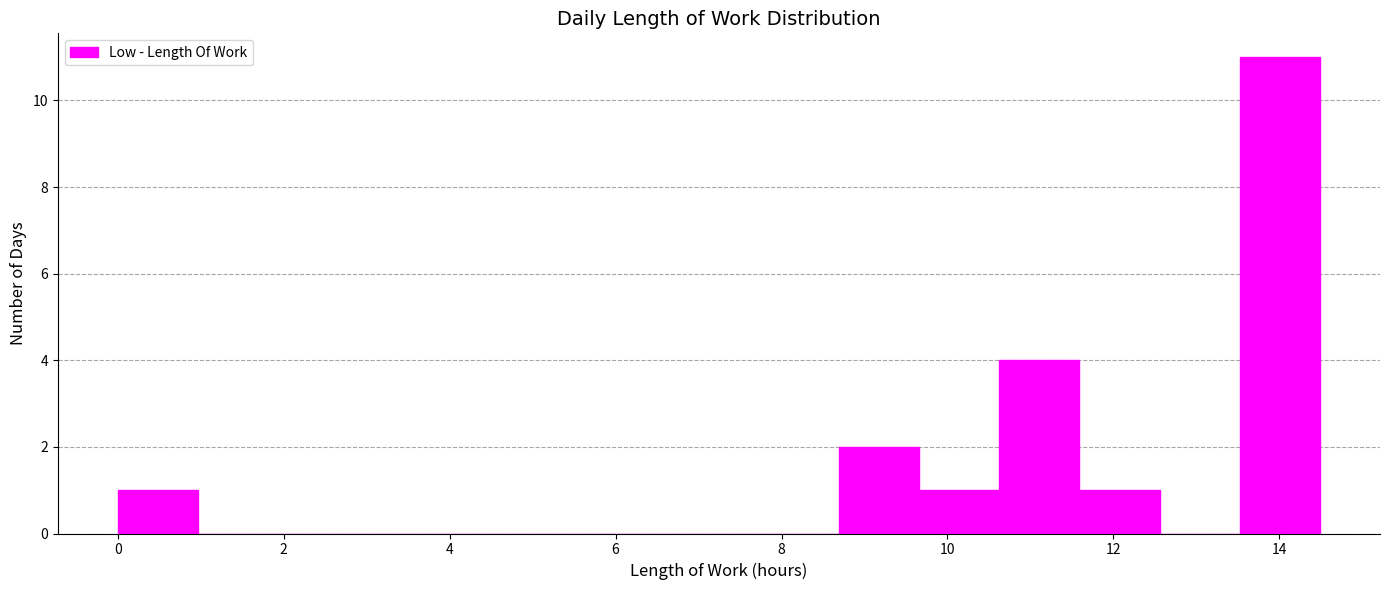

Reading left to right, transcribe this chart: for each bar, give the range it covers on the x-axis and its height. Neither the bar edges nor the heights are printed on the chart, so give them approximately, as read against the axes.

0.0 to 1.0: 1
1.0 to 2.0: 0
2.0 to 2.8: 0
2.8 to 3.8: 0
3.8 to 4.8: 0
4.8 to 5.8: 0
5.8 to 6.8: 0
6.8 to 7.8: 0
7.8 to 8.6: 0
8.6 to 9.6: 2
9.6 to 10.6: 1
10.6 to 11.6: 4
11.6 to 12.6: 1
12.6 to 13.6: 0
13.6 to 14.4: 11